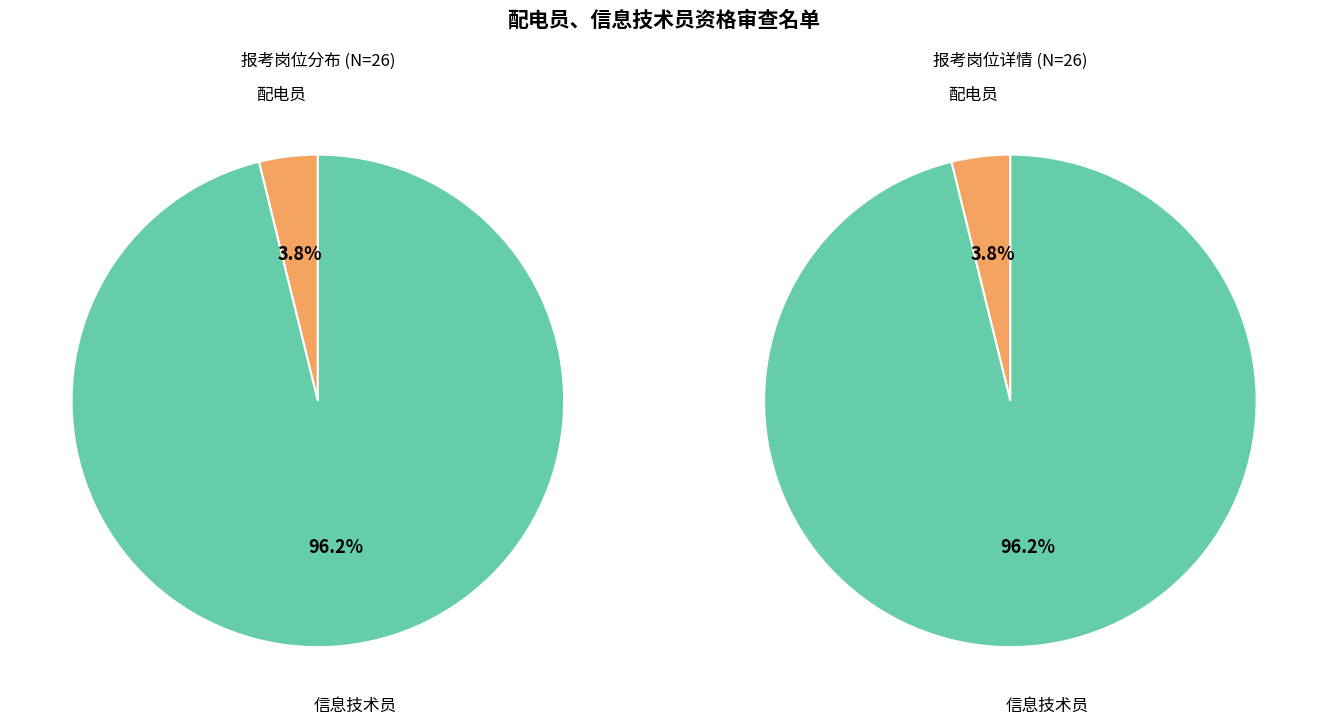

Which category accounts for the majority?

信息技术员